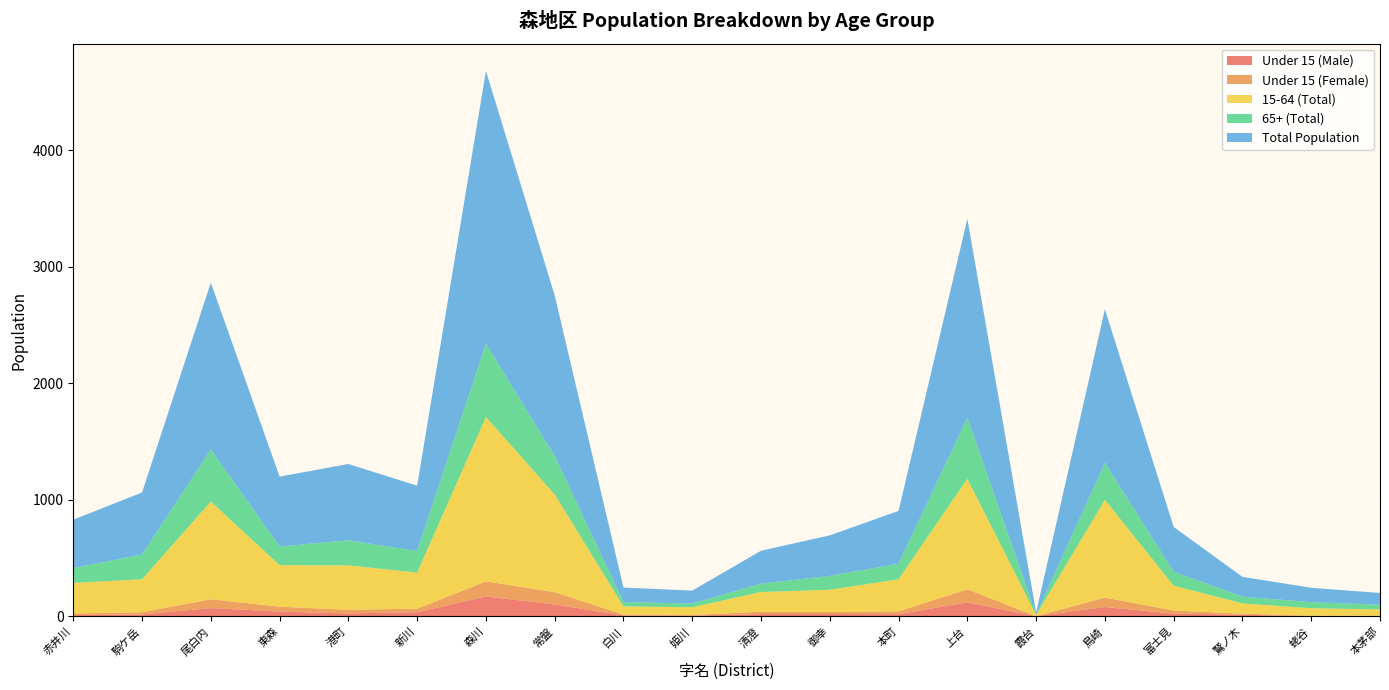

Reading right to left, list all the values displayed in this chart.

Under 15 (Male): 4	3	15	25	81	3	121	20	21	21	7	9	103	172	37	26	42	72	18	12
Under 15 (Female): 4	3	9	26	81	0	112	24	17	20	6	7	105	129	30	31	42	76	18	14
15-64 (Total): 52	65	88	213	839	10	948	275	191	169	66	70	839	1410	310	381	356	838	283	262
65+ (Total): 41	52	58	120	317	4	525	134	119	72	32	38	330	629	184	216	160	446	213	127
Total Population: 101	123	170	384	1318	17	1706	453	348	282	111	124	1377	2340	561	654	600	1432	532	415